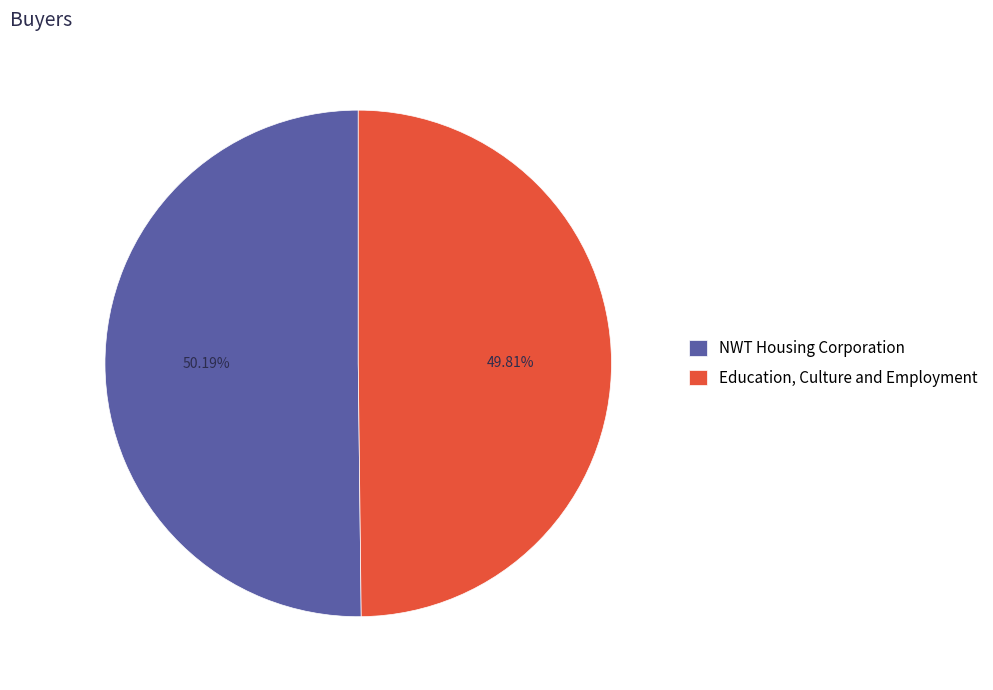

True or false: NWT Housing Corporation accounts for 50% of the total.

True